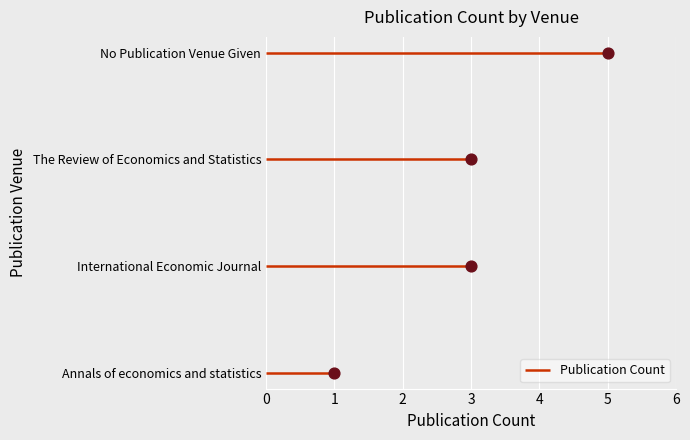

What is the change in value from No Publication Venue Given to Annals of economics and statistics?

-4